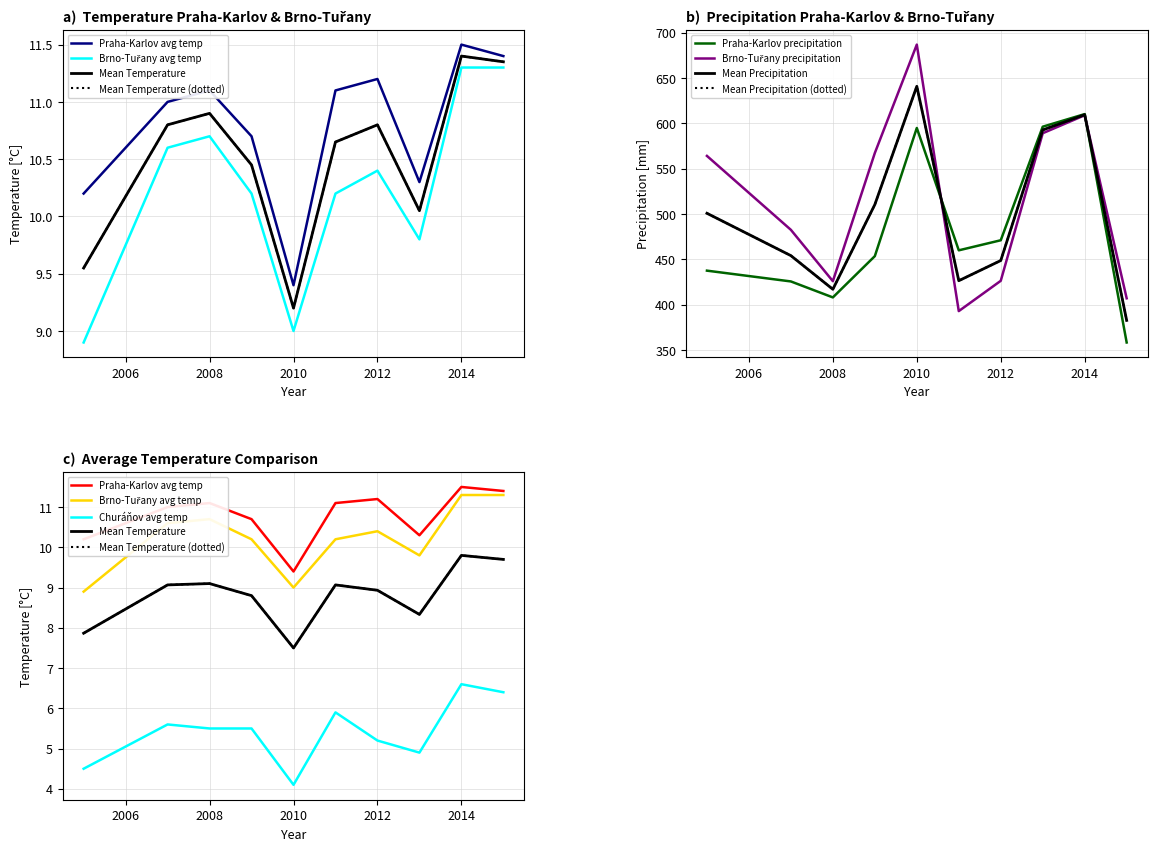

At which category is the sum across all series the highest?

2010